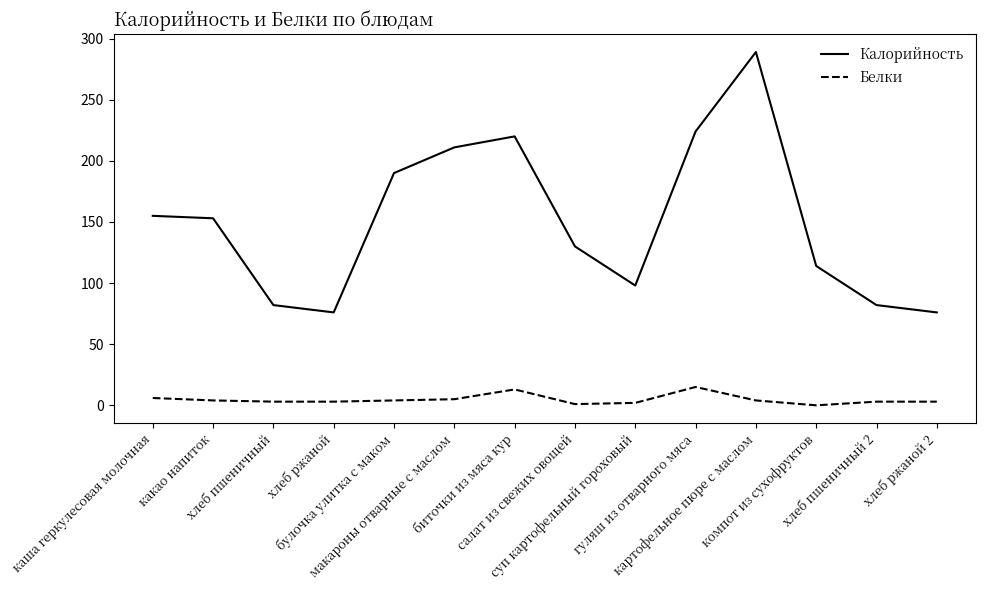

What is the difference between the Калорийность values at биточки из мяса кур and суп картофельный гороховый?

122